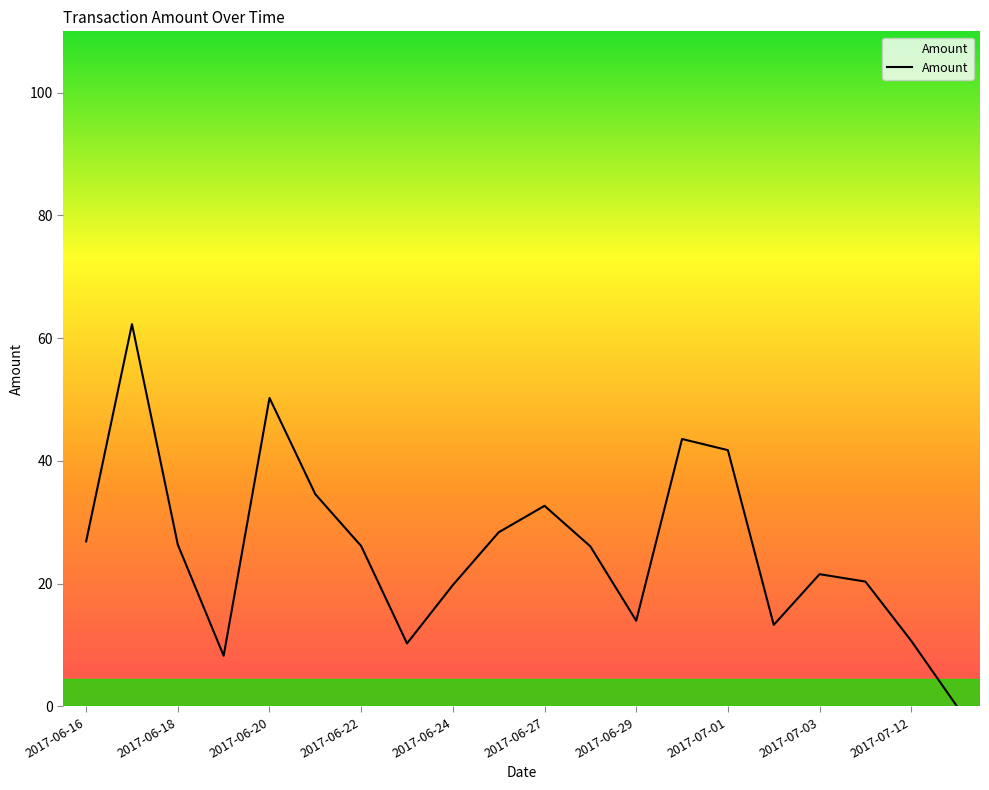

What is the average value?

25.9